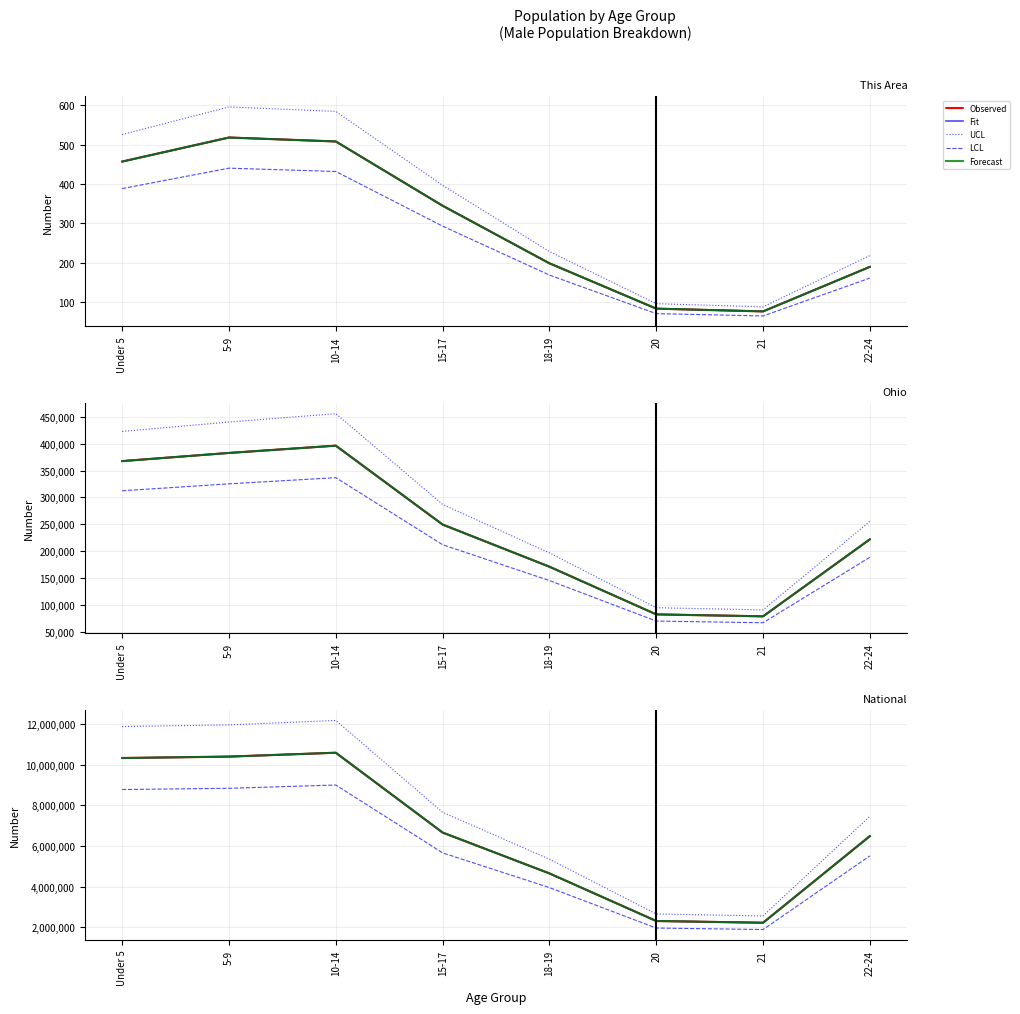

At which category is the sum across all series the highest?

10-14